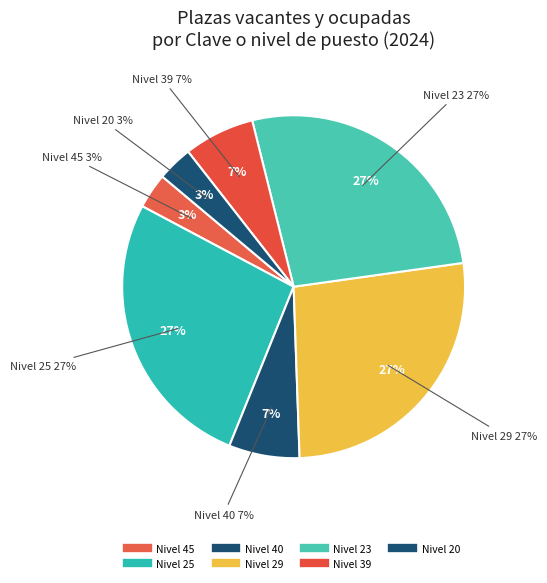

Which slice is the smallest?

Nivel 45